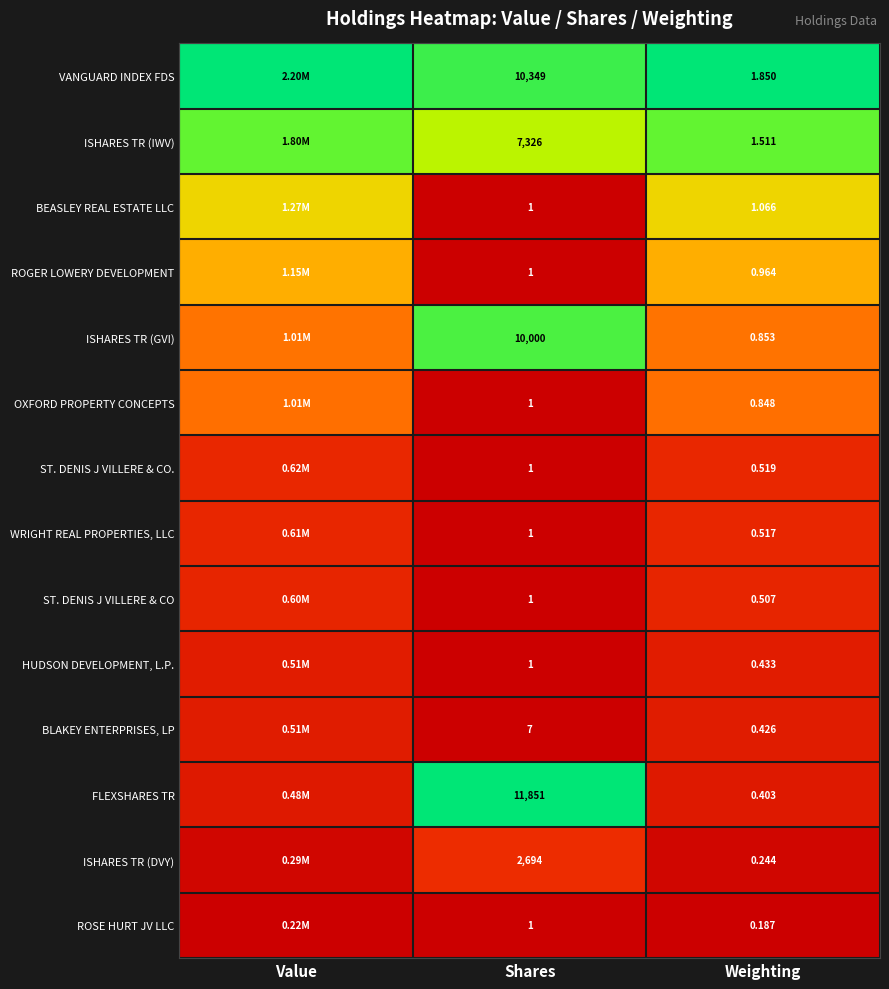

At which category is the sum across all series the highest?

Value